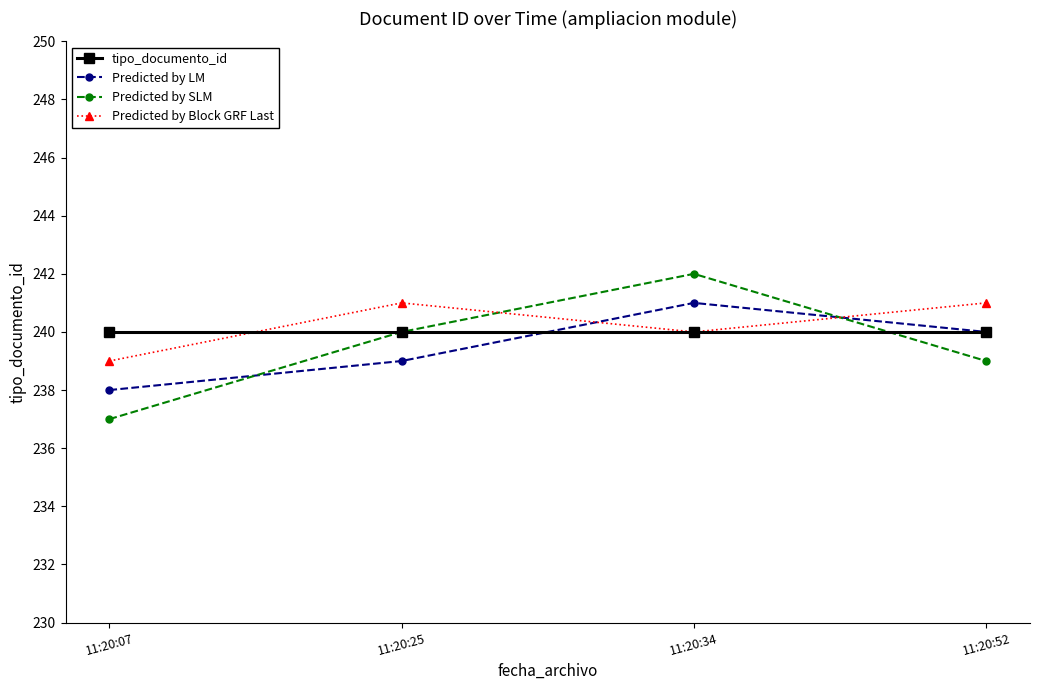

What is the difference between the maximum and minimum values in the Predicted by Block GRF Last series?

2